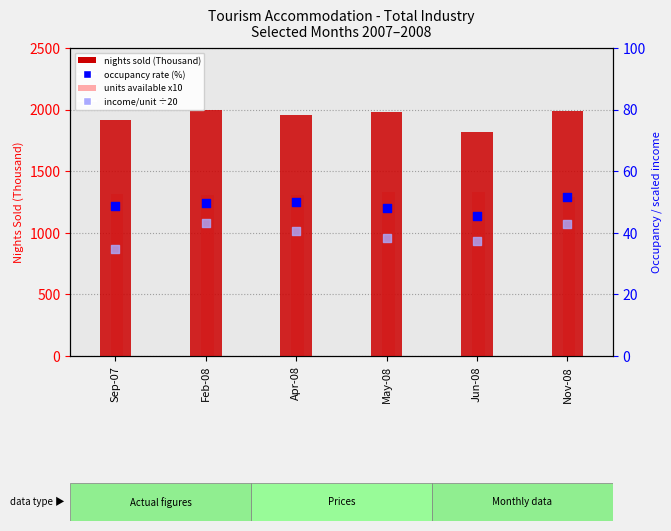

Which series has the largest total across all categories?

nights sold (Thousand)